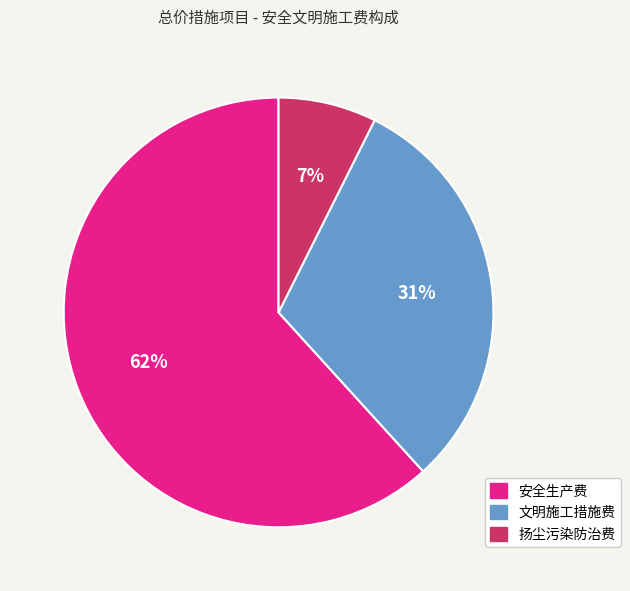

Which has a higher value, 扬尘污染防治费 or 安全生产费?

安全生产费